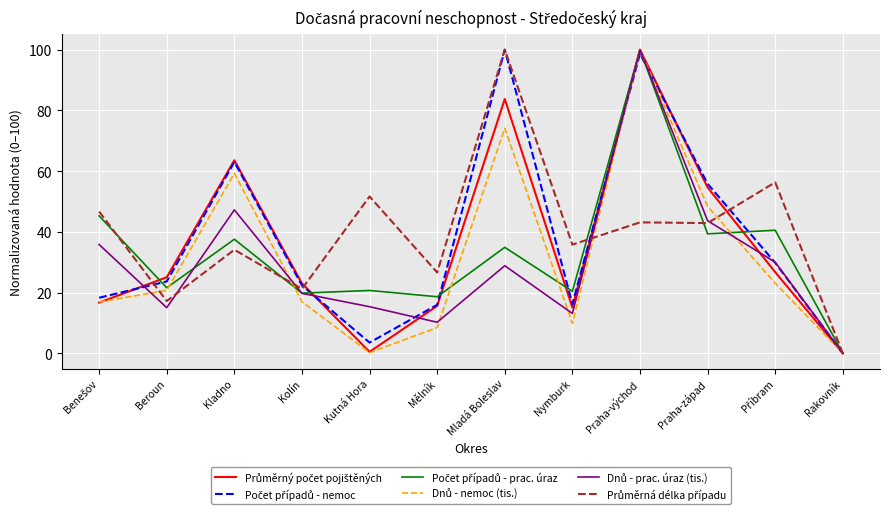

What position from the right is Beroun?

11